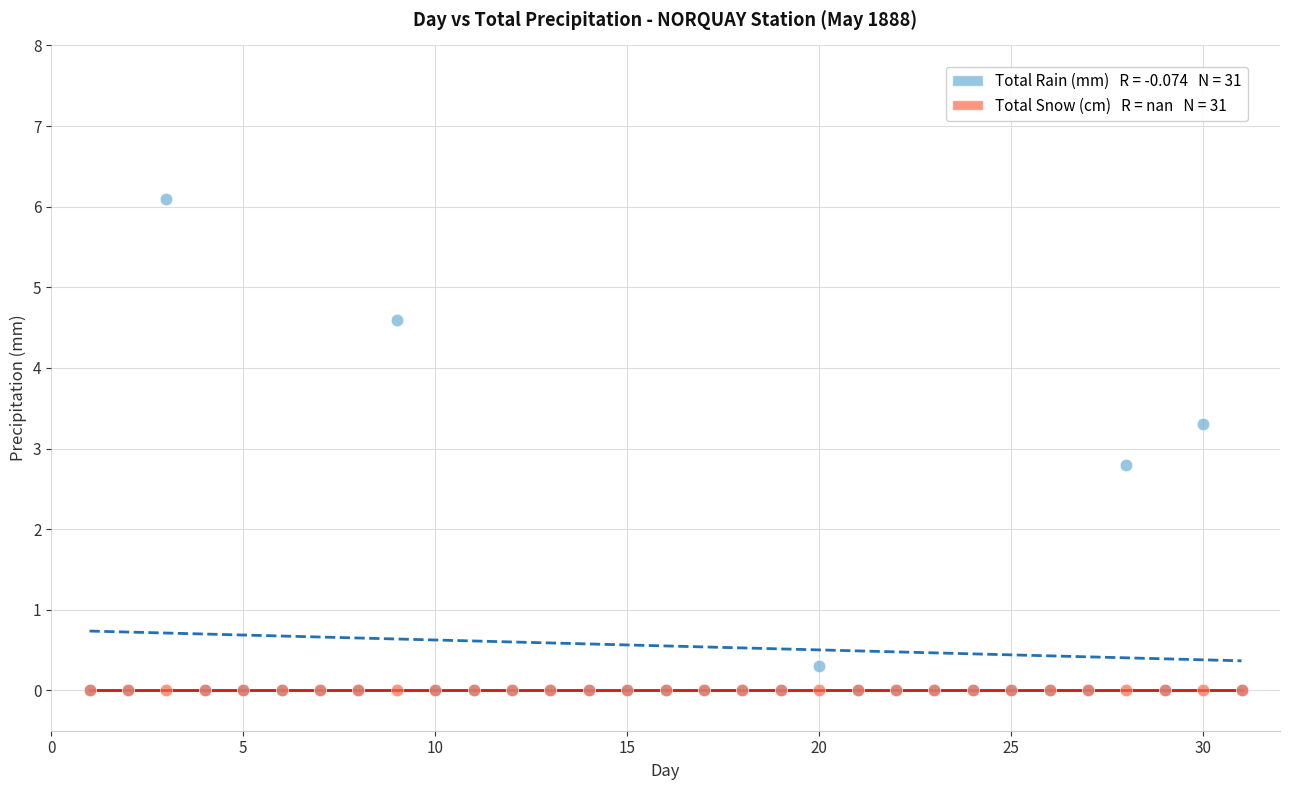

Across all series, what Y value is closest to 3?

2.8